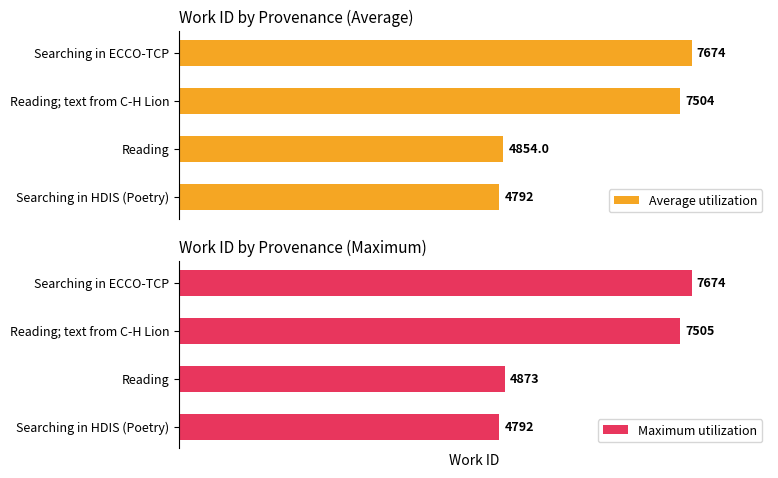

What is the greatest value displayed?

7674